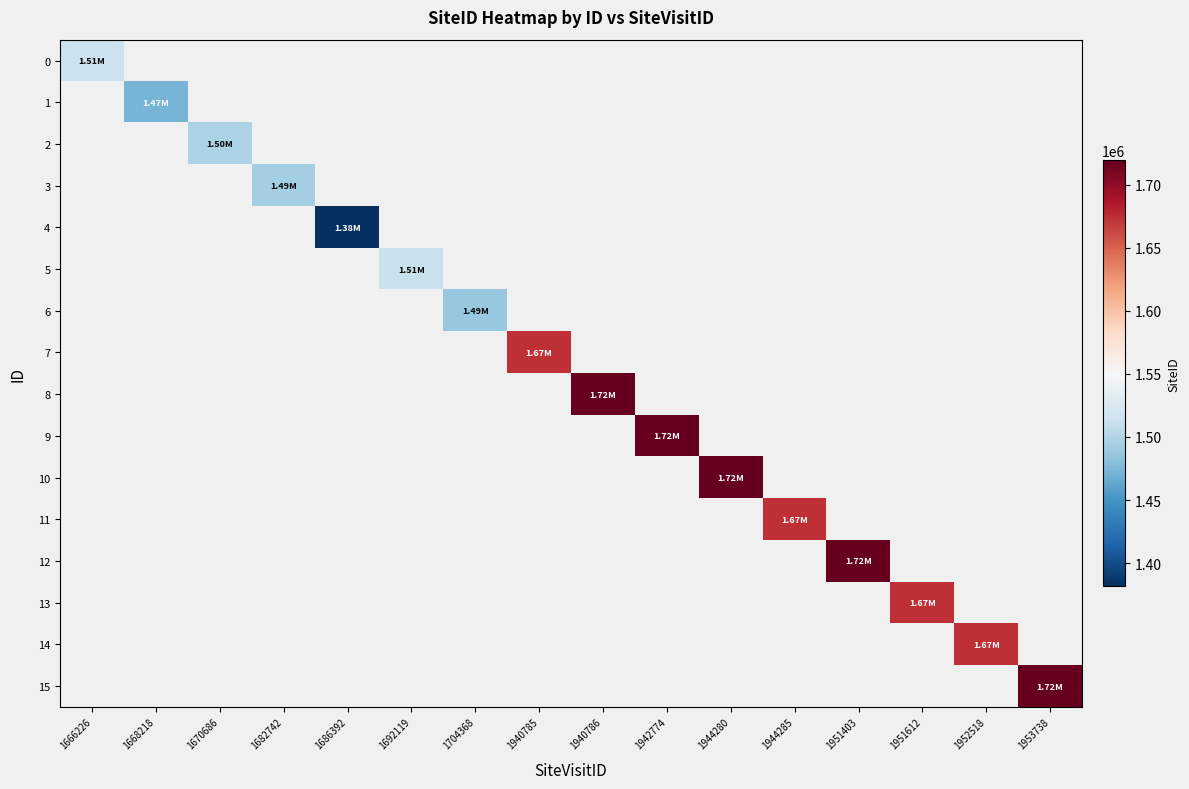

At how many categories does at least one series exceed 1652437?

9